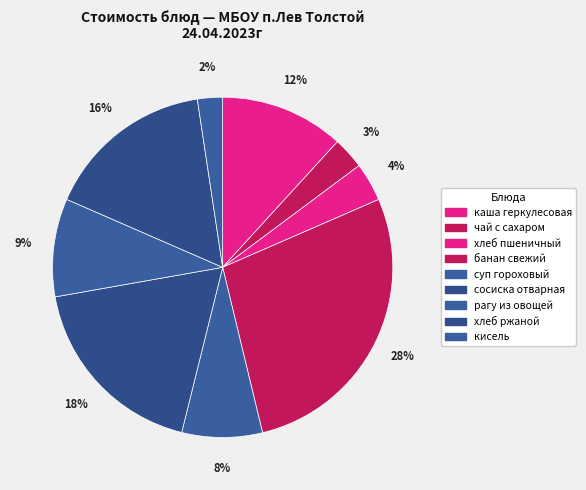

Count the number of slices in the pie.

9